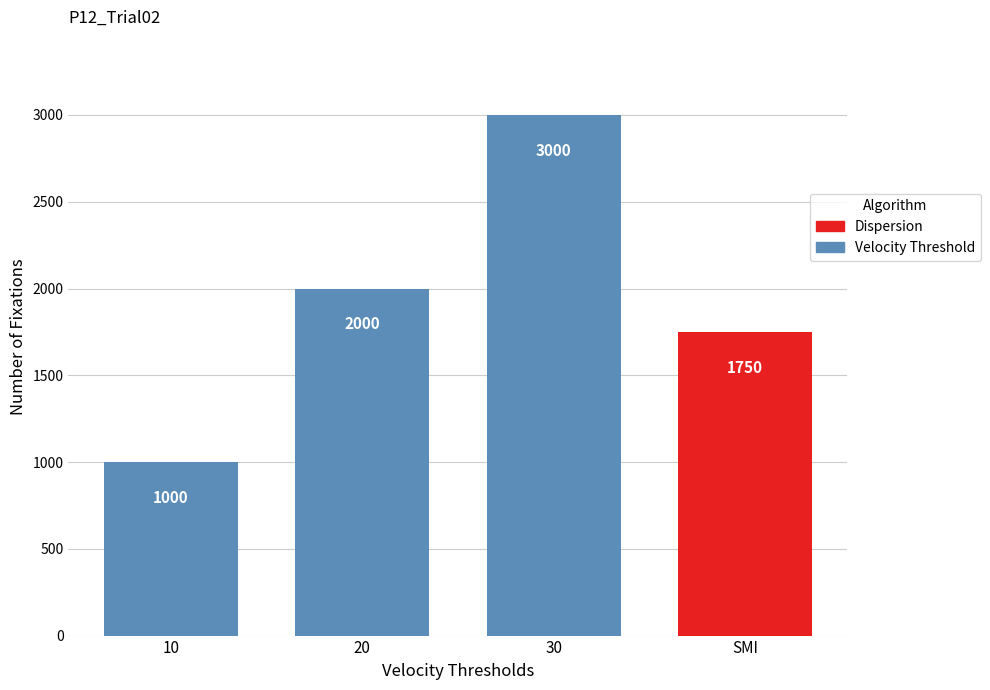

Where does the data first go above 2000?

30